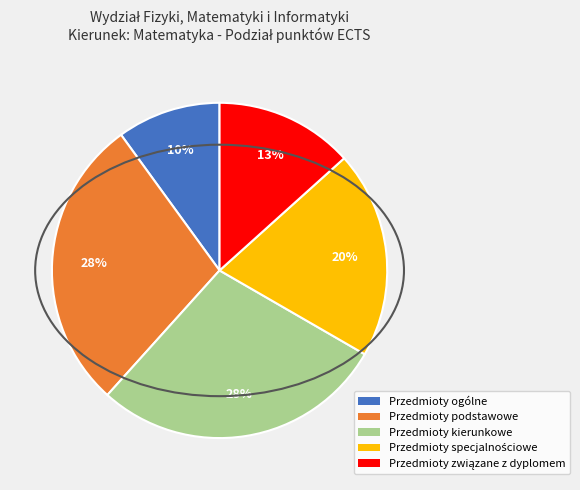

Which slice is the smallest?

Przedmioty ogólne